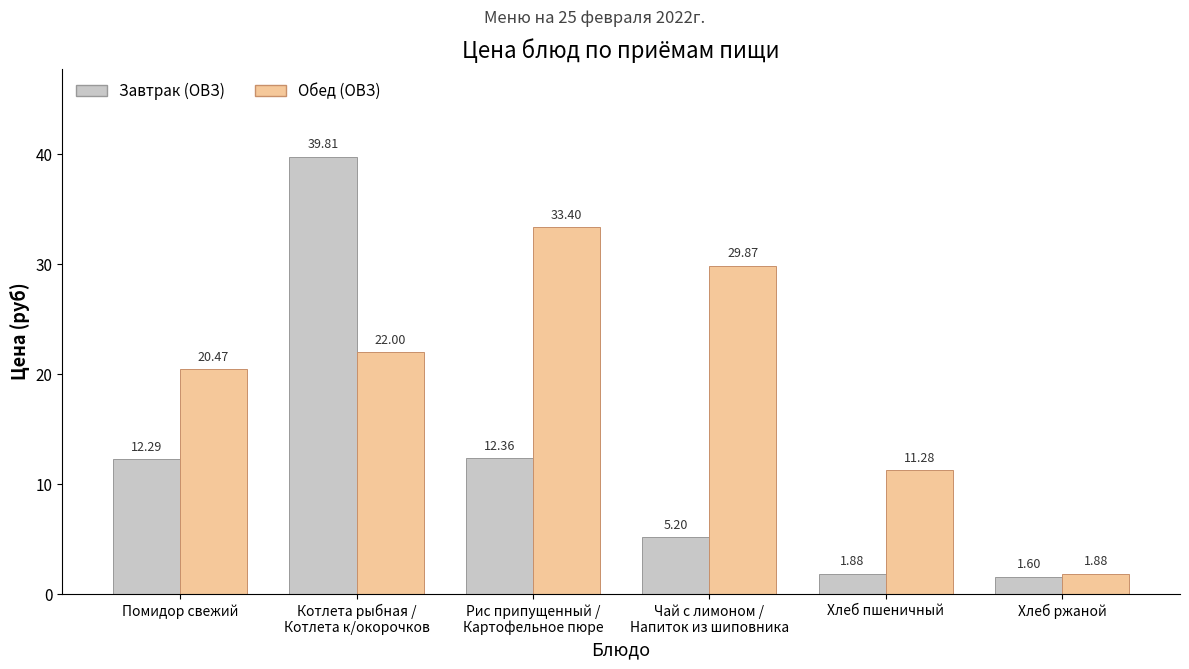

List the series in order of their overall mean, lowest first.

Завтрак (ОВЗ), Обед (ОВЗ)